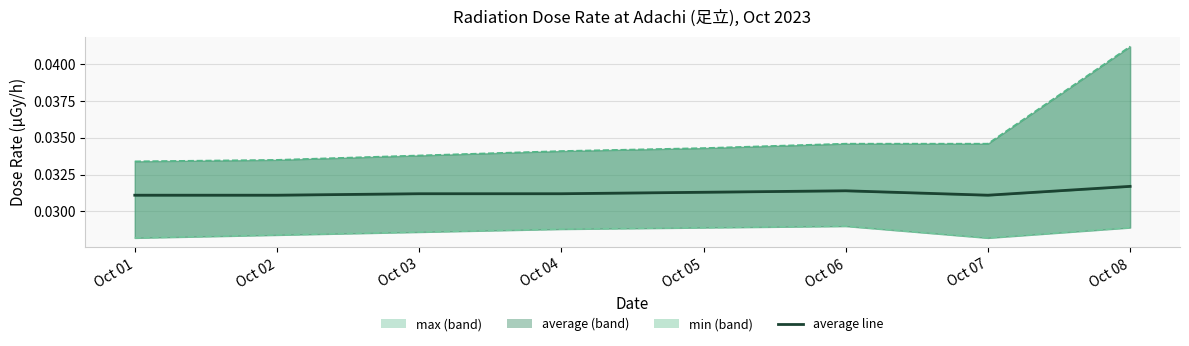

Which series changed the most between Oct 06 and Oct 08?

max line